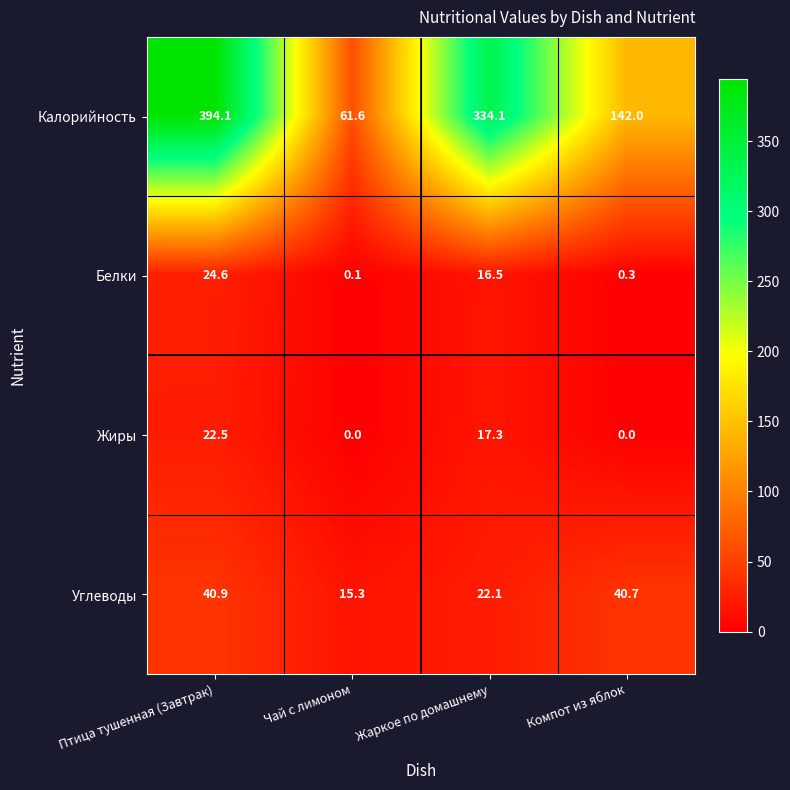

Which series has the largest range (max minus min)?

Калорийность